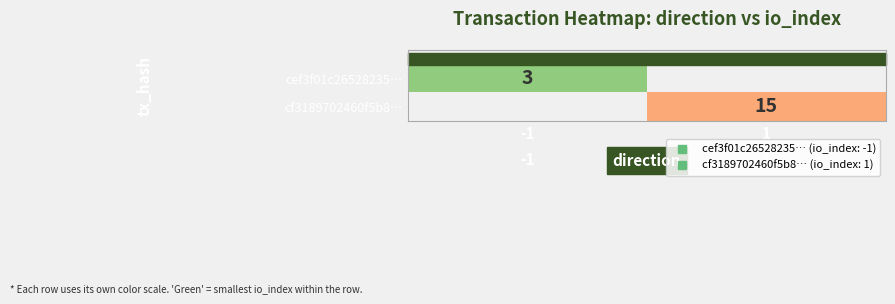

What is the maximum value shown in the chart?

15.0